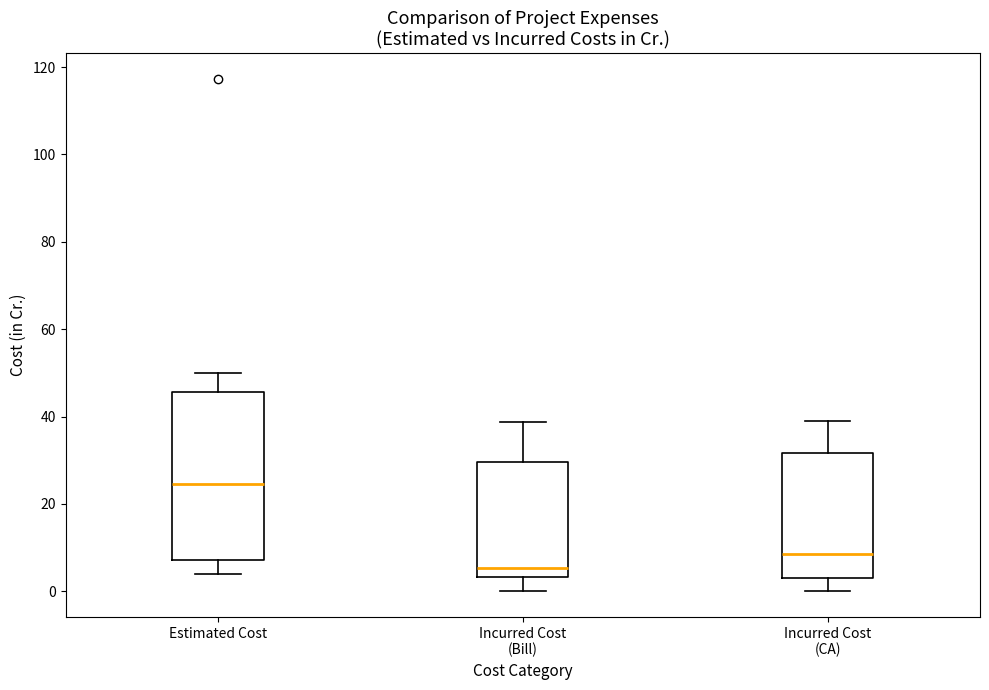

Where does the upper whisker of the box for Incurred Cost (Bill) end on the y-axis? The values are not printed on the chart, so give them approximately, as read against the axis.

38